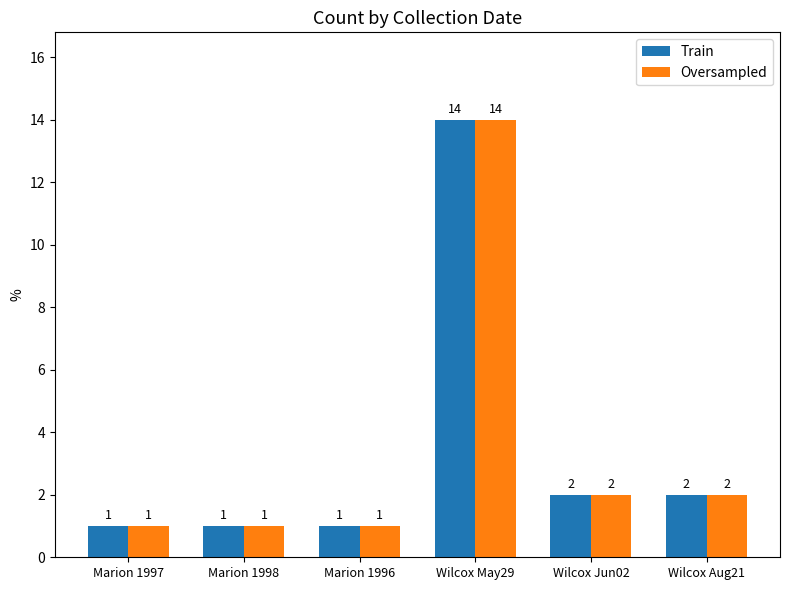

True or false: Train has a value of 3 at Wilcox Aug21.

False